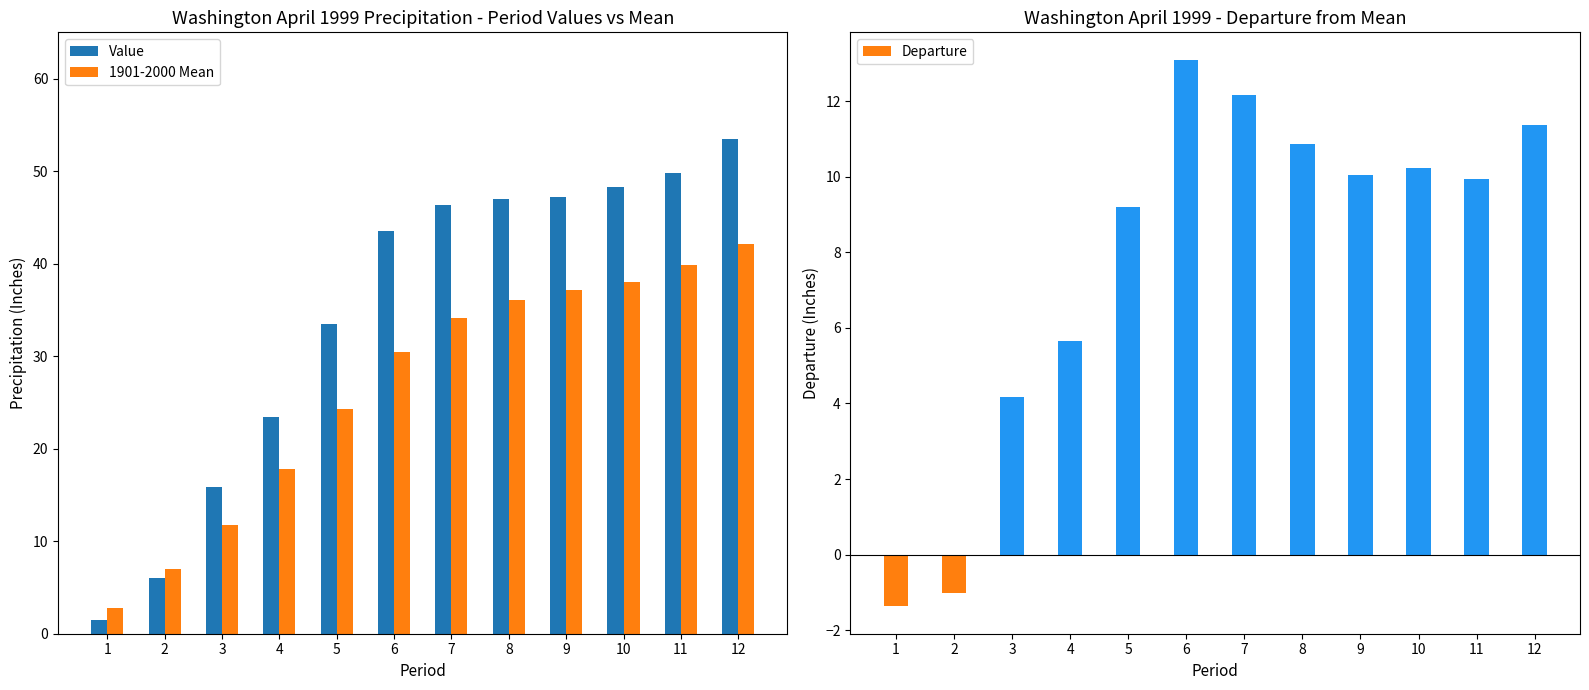

Reading right to left, extract all data points from this chart.

Value: 12=53.5	11=49.8	10=48.2	9=47.2	8=47.0	7=46.3	6=43.5	5=33.5	4=23.4	3=15.9	2=6.0	1=1.5
1901-2000 Mean: 12=42.1	11=39.9	10=38.0	9=37.1	8=36.1	7=34.1	6=30.4	5=24.3	4=17.8	3=11.7	2=7.0	1=2.8
Departure: 12=11.4	11=9.9	10=10.2	9=10.1	8=10.9	7=12.2	6=13.1	5=9.2	4=5.7	3=4.2	2=-1.0	1=-1.4